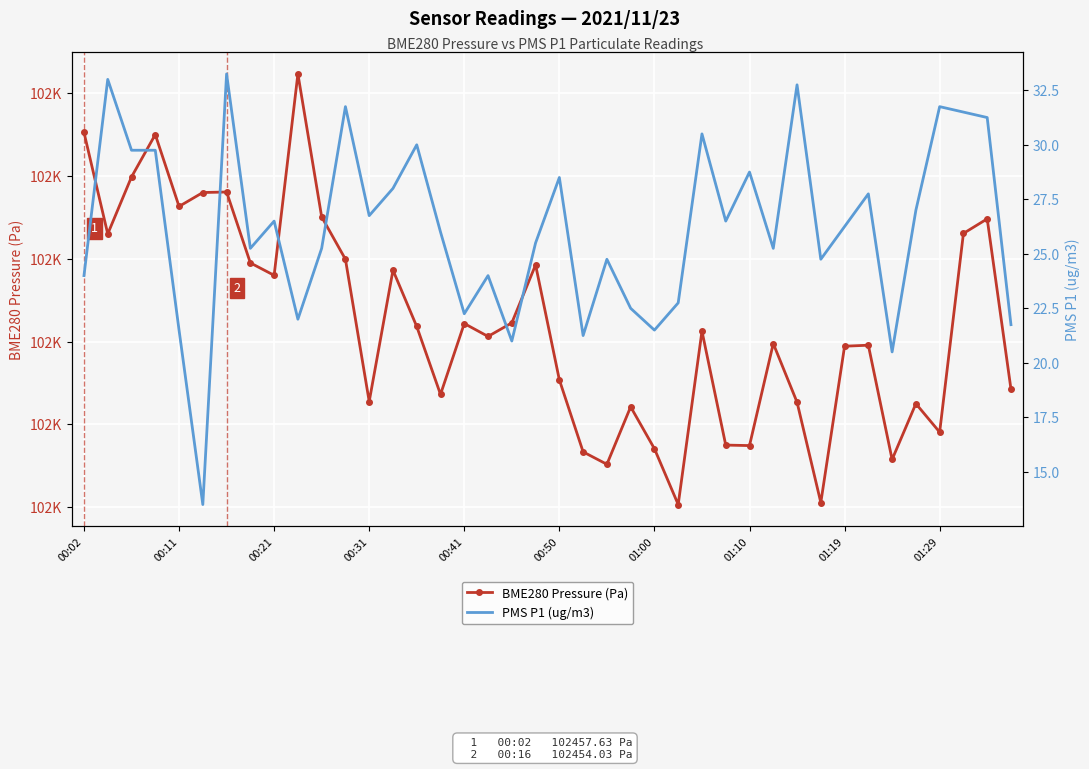

What is the greatest value displayed?

102461.2